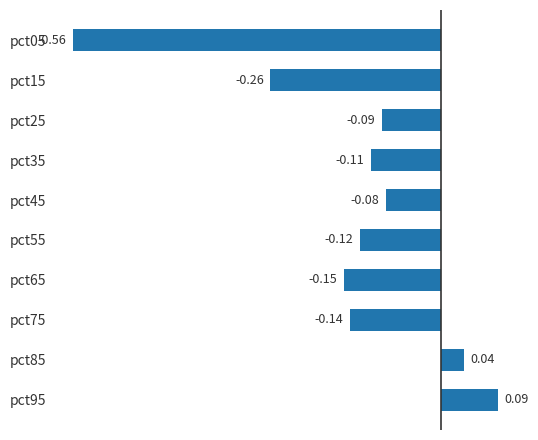

Between pct75 and pct15, which is larger?

pct75